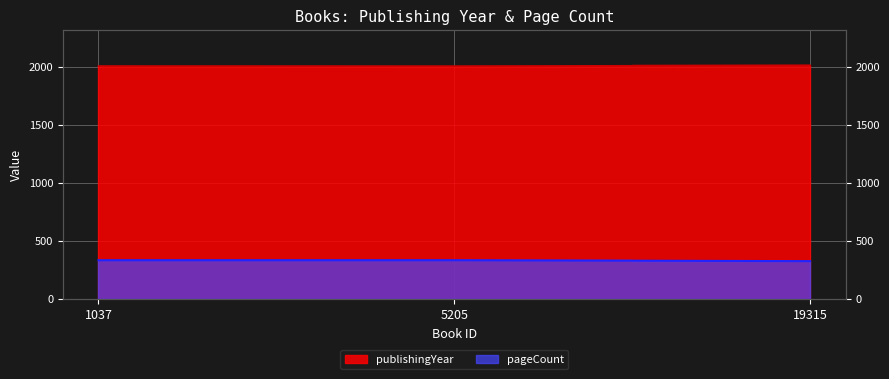

Rank the series by their average value, from highest to lowest.

publishingYear, pageCount